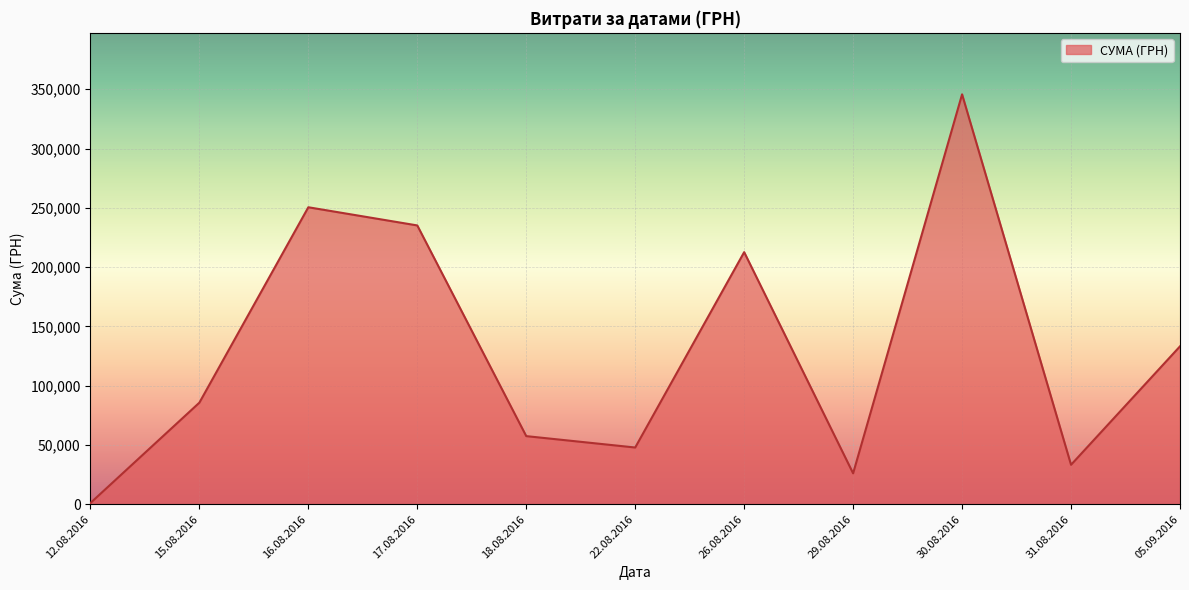

Is it true that the value at 29.08.2016 is 577.4?

False